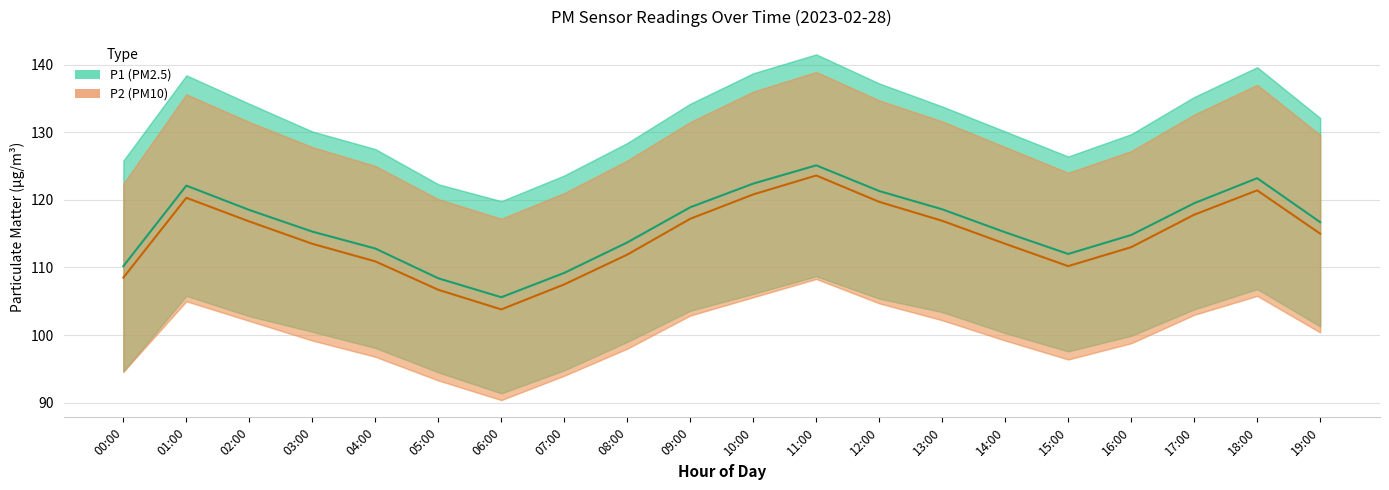

How many data points in P1 are less than 116?

10